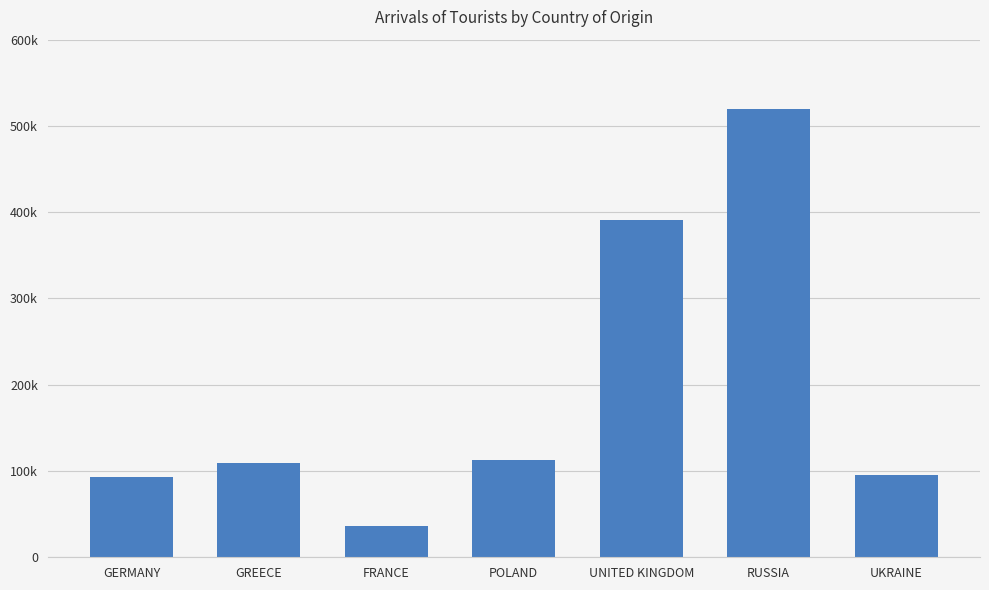

The value at UKRAINE is 95811. True or false?

True